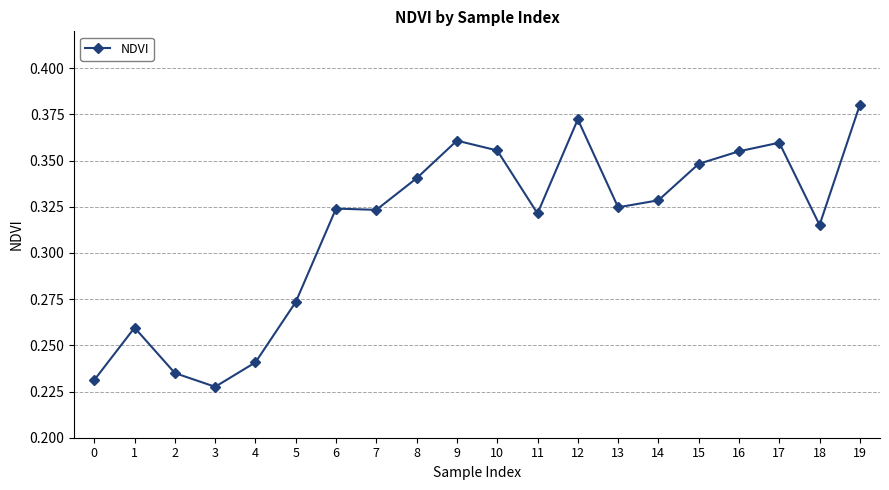

Where is the first local minimum?

3